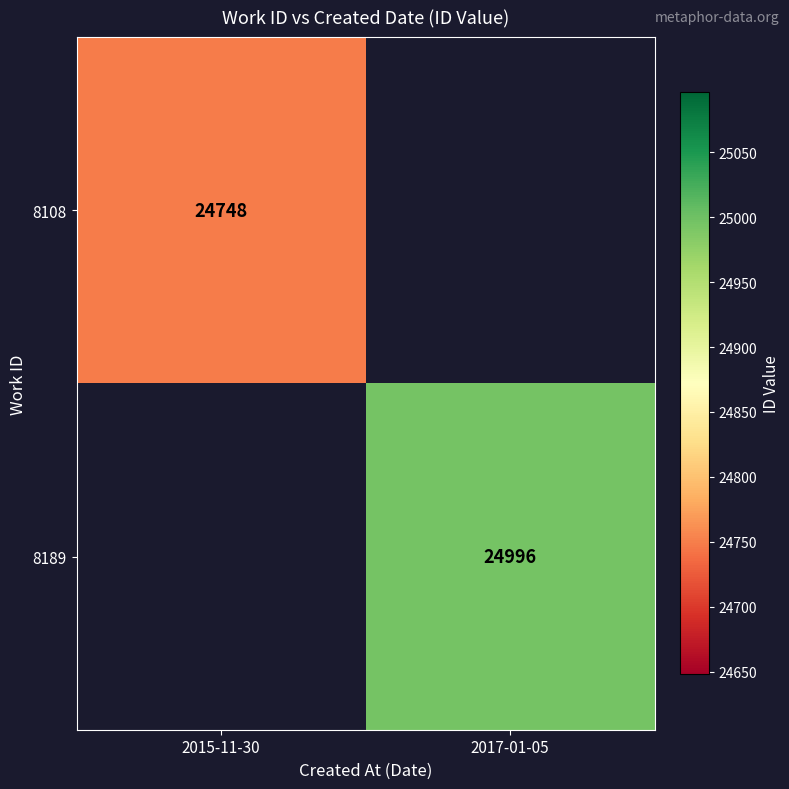

Is it true that 8189 equals 10592 at 2017-01-05?

False